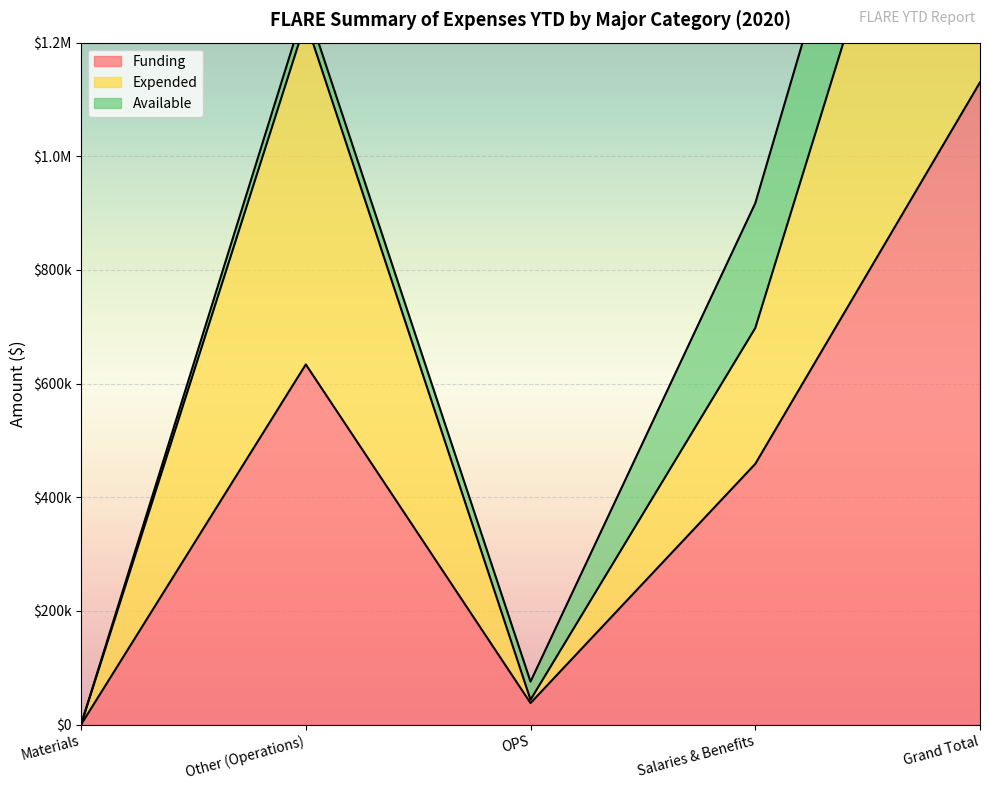

How many values in Funding are above zero?

4